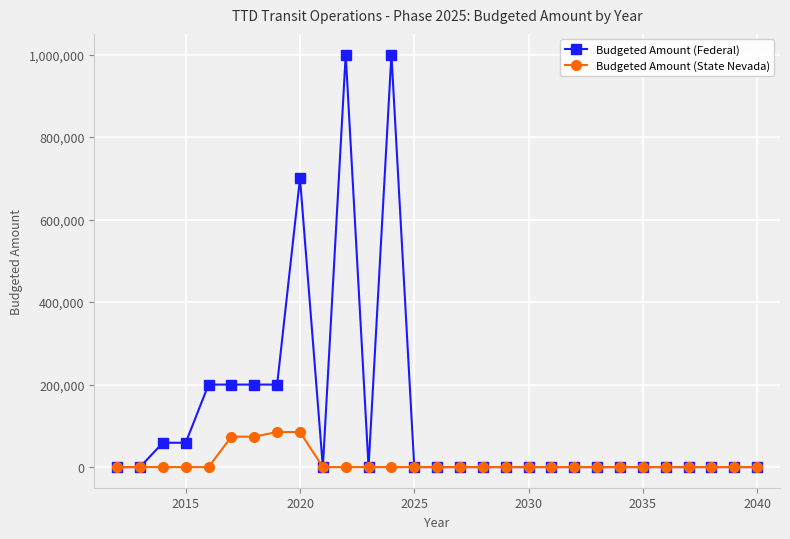

What are all the series names shown in the legend?

Budgeted Amount (Federal), Budgeted Amount (State Nevada)